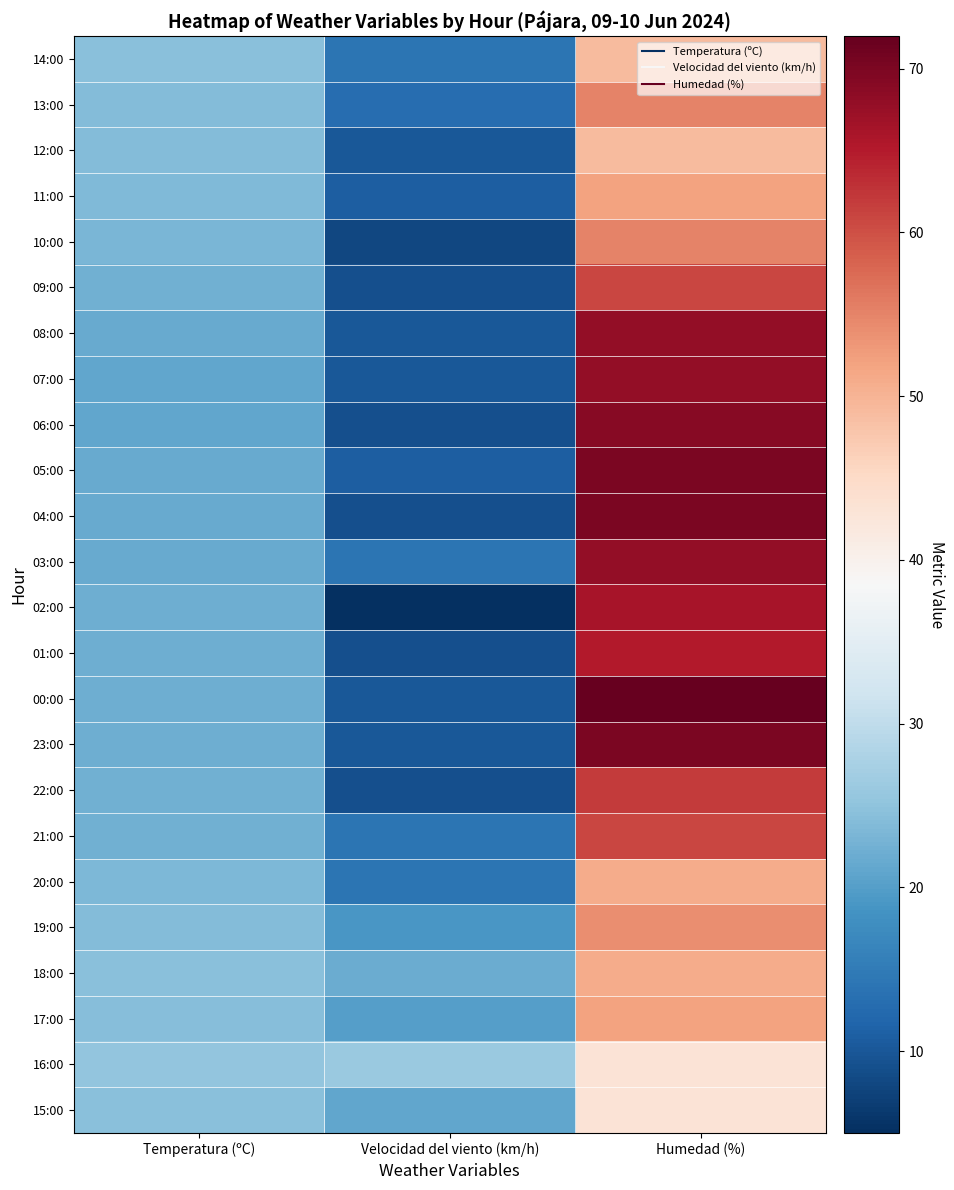

Reading left to right, list all the values displayed in this chart.

14:00: Temperatura (ºC)=24.4	Velocidad del viento (km/h)=14.0	Humedad (%)=49.0
13:00: Temperatura (ºC)=24.1	Velocidad del viento (km/h)=13.0	Humedad (%)=55.0
12:00: Temperatura (ºC)=24.1	Velocidad del viento (km/h)=10.0	Humedad (%)=49.0
11:00: Temperatura (ºC)=23.8	Velocidad del viento (km/h)=11.0	Humedad (%)=52.0
10:00: Temperatura (ºC)=23.2	Velocidad del viento (km/h)=8.0	Humedad (%)=55.0
09:00: Temperatura (ºC)=22.5	Velocidad del viento (km/h)=9.0	Humedad (%)=61.0
08:00: Temperatura (ºC)=21.5	Velocidad del viento (km/h)=10.0	Humedad (%)=68.0
07:00: Temperatura (ºC)=21.1	Velocidad del viento (km/h)=10.0	Humedad (%)=68.0
06:00: Temperatura (ºC)=21.2	Velocidad del viento (km/h)=9.0	Humedad (%)=69.0
05:00: Temperatura (ºC)=21.5	Velocidad del viento (km/h)=11.0	Humedad (%)=70.0
04:00: Temperatura (ºC)=21.5	Velocidad del viento (km/h)=9.0	Humedad (%)=70.0
03:00: Temperatura (ºC)=21.7	Velocidad del viento (km/h)=14.0	Humedad (%)=68.0
02:00: Temperatura (ºC)=22.2	Velocidad del viento (km/h)=5.0	Humedad (%)=66.0
01:00: Temperatura (ºC)=22.2	Velocidad del viento (km/h)=9.0	Humedad (%)=65.0
00:00: Temperatura (ºC)=22.1	Velocidad del viento (km/h)=10.0	Humedad (%)=72.0
23:00: Temperatura (ºC)=22.1	Velocidad del viento (km/h)=10.0	Humedad (%)=70.0
22:00: Temperatura (ºC)=22.3	Velocidad del viento (km/h)=9.0	Humedad (%)=62.0
21:00: Temperatura (ºC)=22.3	Velocidad del viento (km/h)=14.0	Humedad (%)=61.0
20:00: Temperatura (ºC)=23.5	Velocidad del viento (km/h)=14.0	Humedad (%)=51.0
19:00: Temperatura (ºC)=24.1	Velocidad del viento (km/h)=19.0	Humedad (%)=54.0
18:00: Temperatura (ºC)=24.6	Velocidad del viento (km/h)=22.0	Humedad (%)=51.0
17:00: Temperatura (ºC)=24.2	Velocidad del viento (km/h)=20.0	Humedad (%)=52.0
16:00: Temperatura (ºC)=25.3	Velocidad del viento (km/h)=26.0	Humedad (%)=43.0
15:00: Temperatura (ºC)=24.6	Velocidad del viento (km/h)=21.0	Humedad (%)=43.0